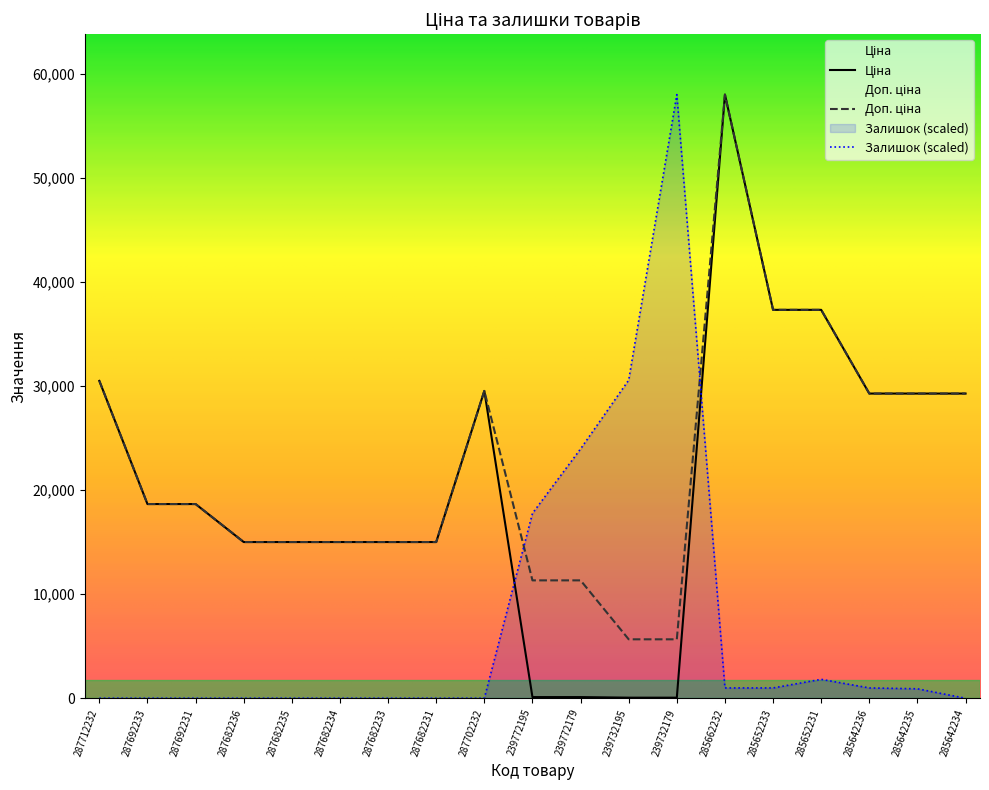

Count the number of data series in this chart.

3